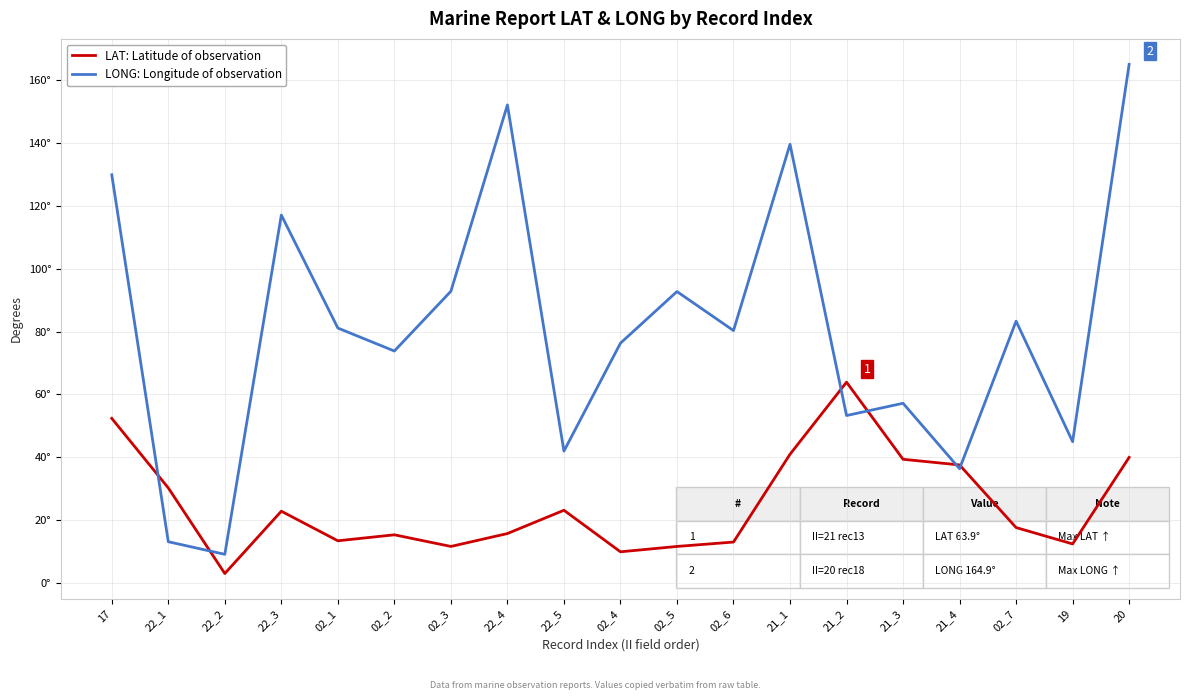

What is the label of the 3rd point from the right?

02_7